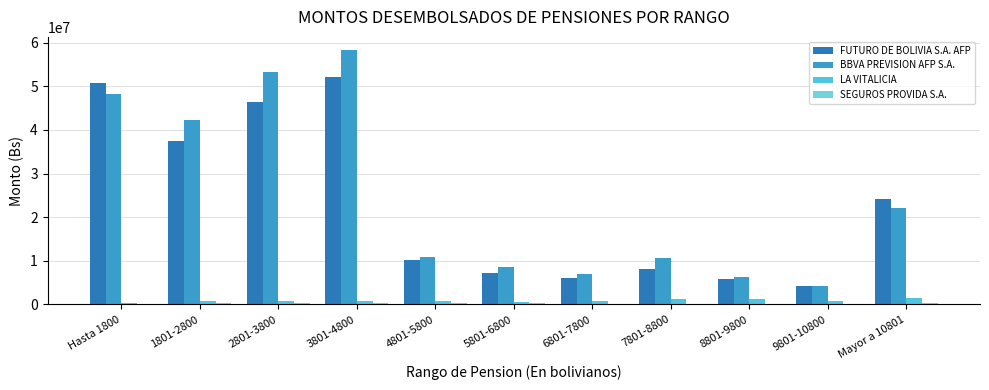

Reading left to right, transcribe all the data shown in this chart.

FUTURO DE BOLIVIA S.A. AFP: 50732952.1	37366848.2	46346366.3	52150610.2	10228434.2	7303450.9	6090697.4	8128791.2	5878175.3	4215020.5	24212195.3
BBVA PREVISION AFP S.A.: 48170619.9	42163743.3	53240061.9	58409328.9	10972366.7	8563603.7	7057765.9	10564714.3	6254808.3	4184637.1	22129142.9
LA VITALICIA: 244554.0	697471.4	705451.7	714981.1	687409.5	612272.3	863275.6	1206157.7	1296685.7	831493.7	1541768.9
SEGUROS PROVIDA S.A.: 115636.7	228930.8	304730.7	225798.8	246120.3	206334.0	79951.0	74604.9	137759.0	31516.5	265826.8